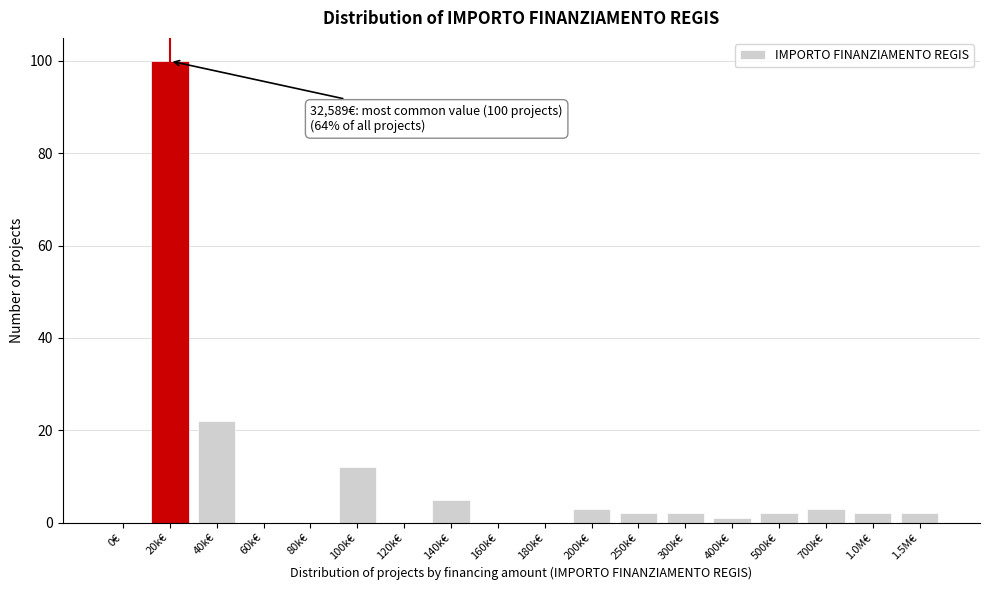

Reading right to left, transcribe all the data shown in this chart.

1.5M€=2	1.0M€=2	700k€=3	500k€=2	400k€=1	300k€=2	250k€=2	200k€=3	180k€=0	160k€=0	140k€=5	120k€=0	100k€=12	80k€=0	60k€=0	40k€=22	20k€=100	0€=0